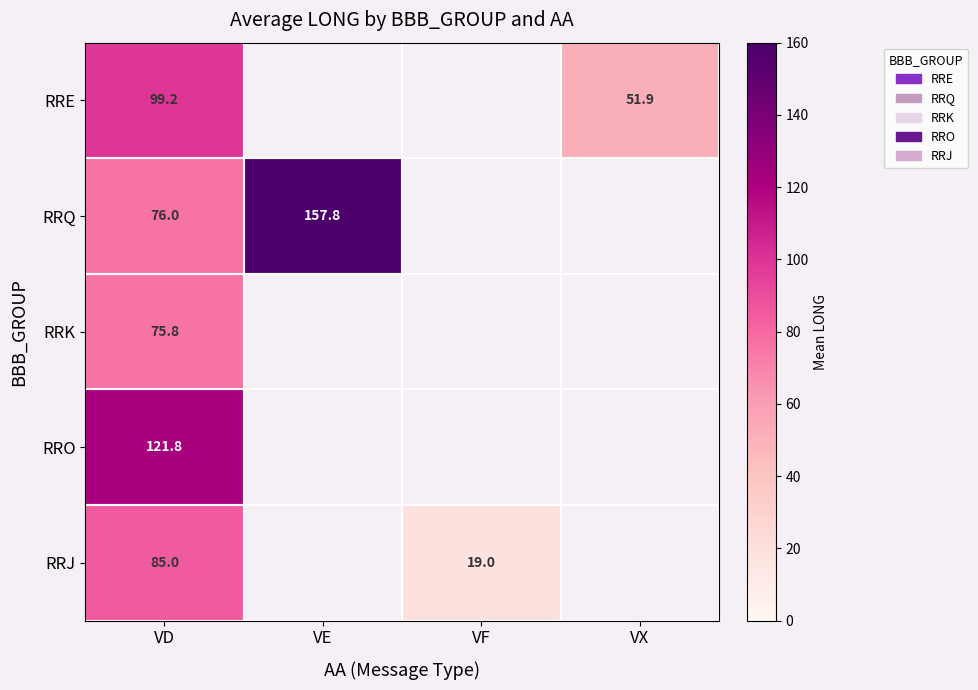

At which category is the sum across all series the highest?

VD